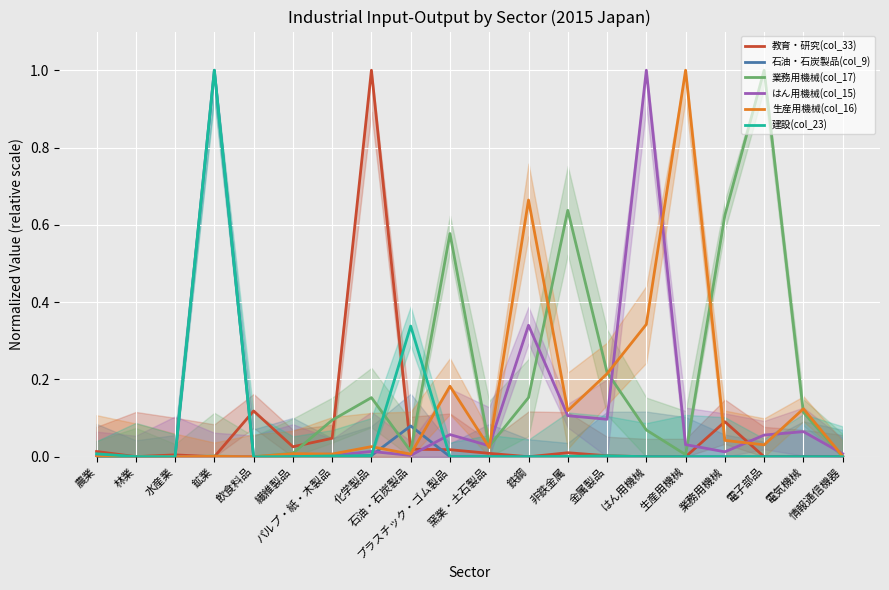

Which has a higher value, 鉄鋼 or 水産業?

水産業